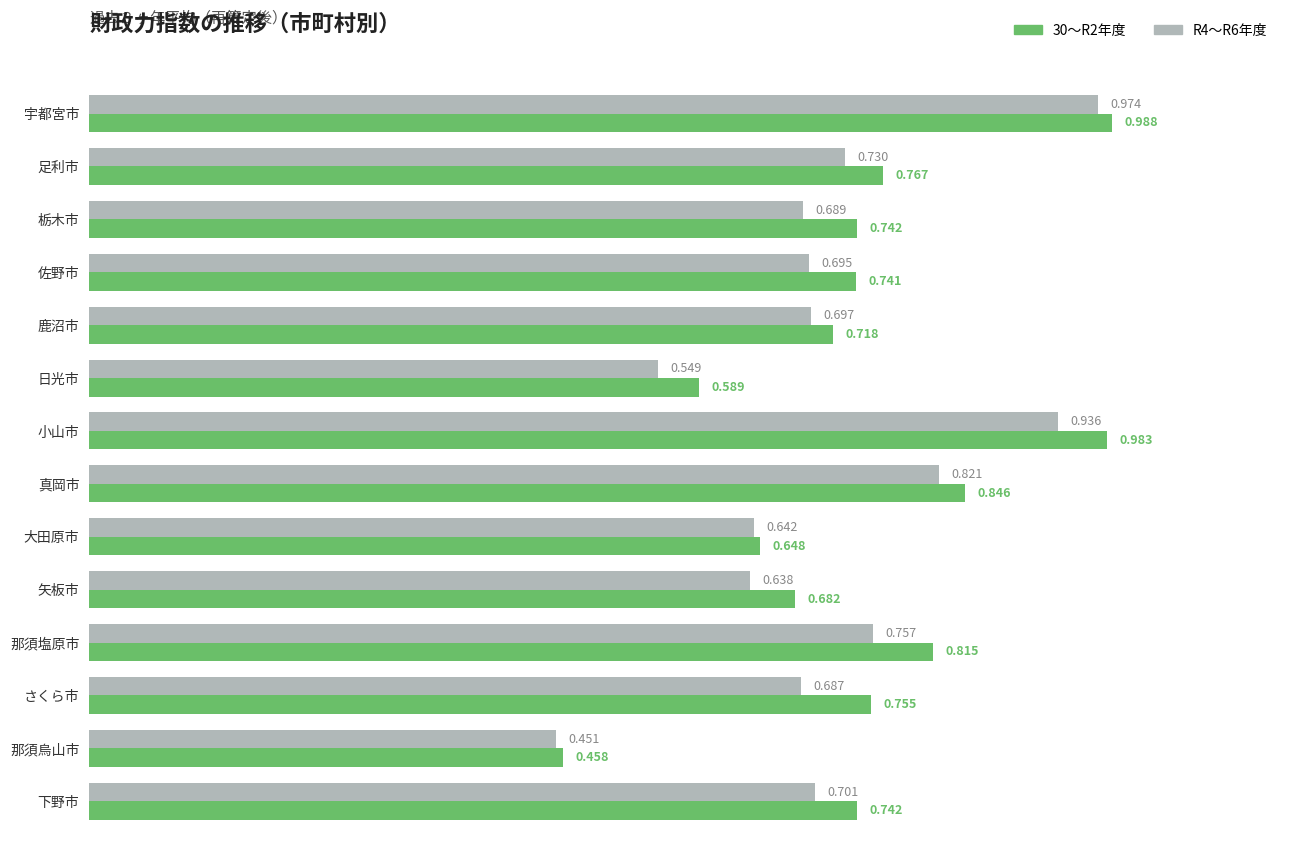

At how many categories does at least one series exceed 0?

14